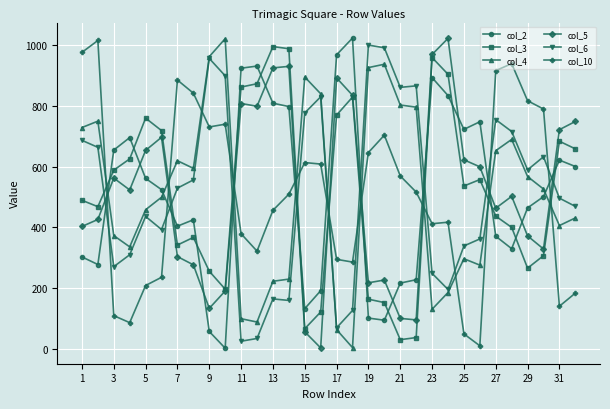

True or false: col_4 and col_3 intersect in this chart.

True